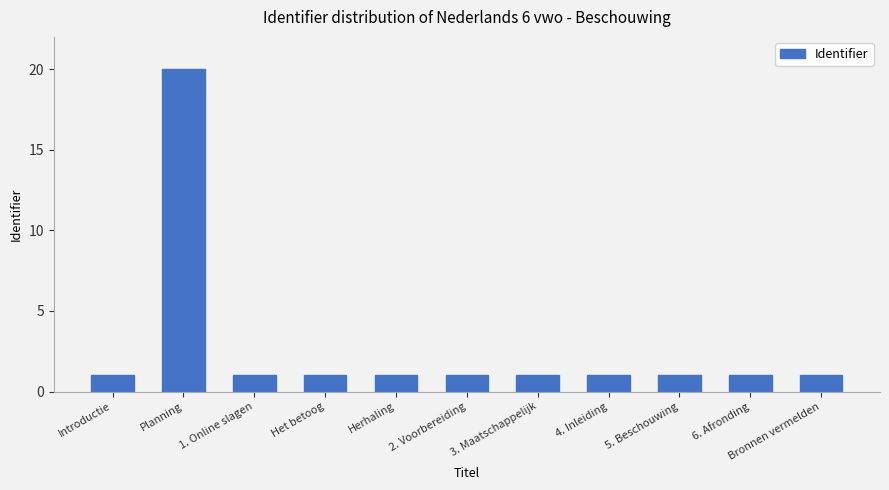

Which label corresponds to the largest value in the chart?

Planning